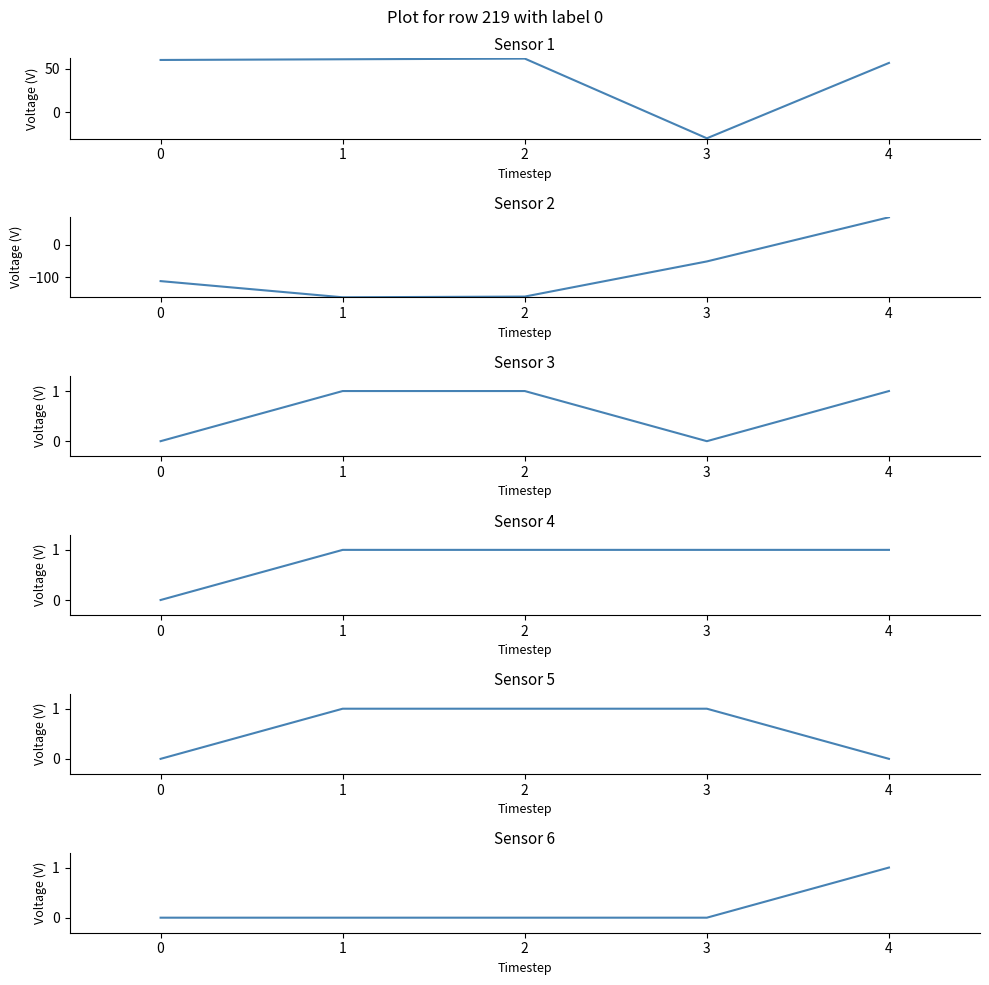

Reading left to right, transcribe all the data shown in this chart.

Latitude: 0=60.0	1=60.8	2=61.6	3=-30.0	4=56.6
Longitude: 0=-111.9	1=-161.8	2=-159.5	3=-51.2	4=84.9
SNOW: 0=0.0	1=1.0	2=1.0	3=0.0	4=1.0
SAFETY: 0=0.0	1=1.0	2=1.0	3=1.0	4=1.0
INFRASTRUCTURE: 0=0.0	1=1.0	2=1.0	3=1.0	4=0.0
EXTREME_TEMP: 0=0.0	1=0.0	2=0.0	3=0.0	4=1.0